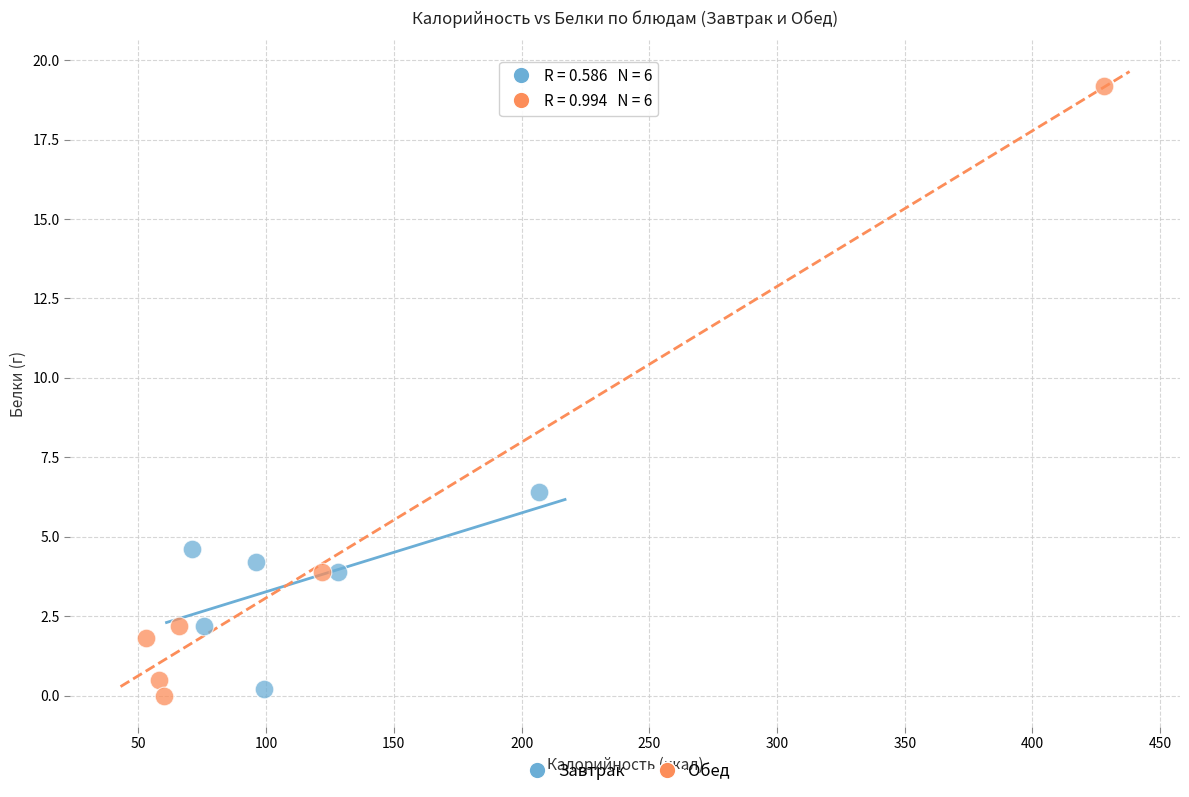

Which series contains the highest Y value?

Обед